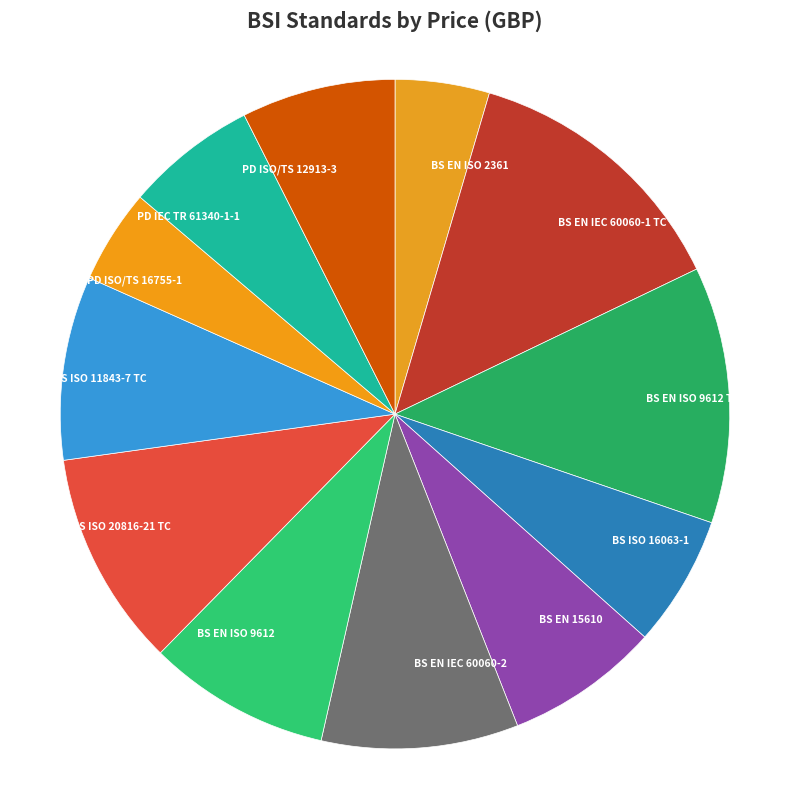

Is there a majority slice in this chart?

No